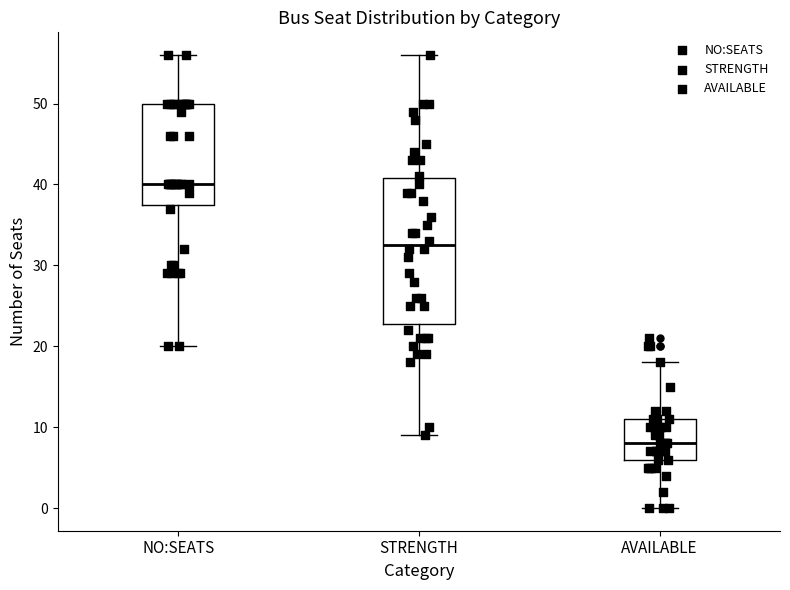

Where does the upper whisker of the box for NO:SEATS end on the y-axis? The values are not printed on the chart, so give them approximately, as read against the axis.

56